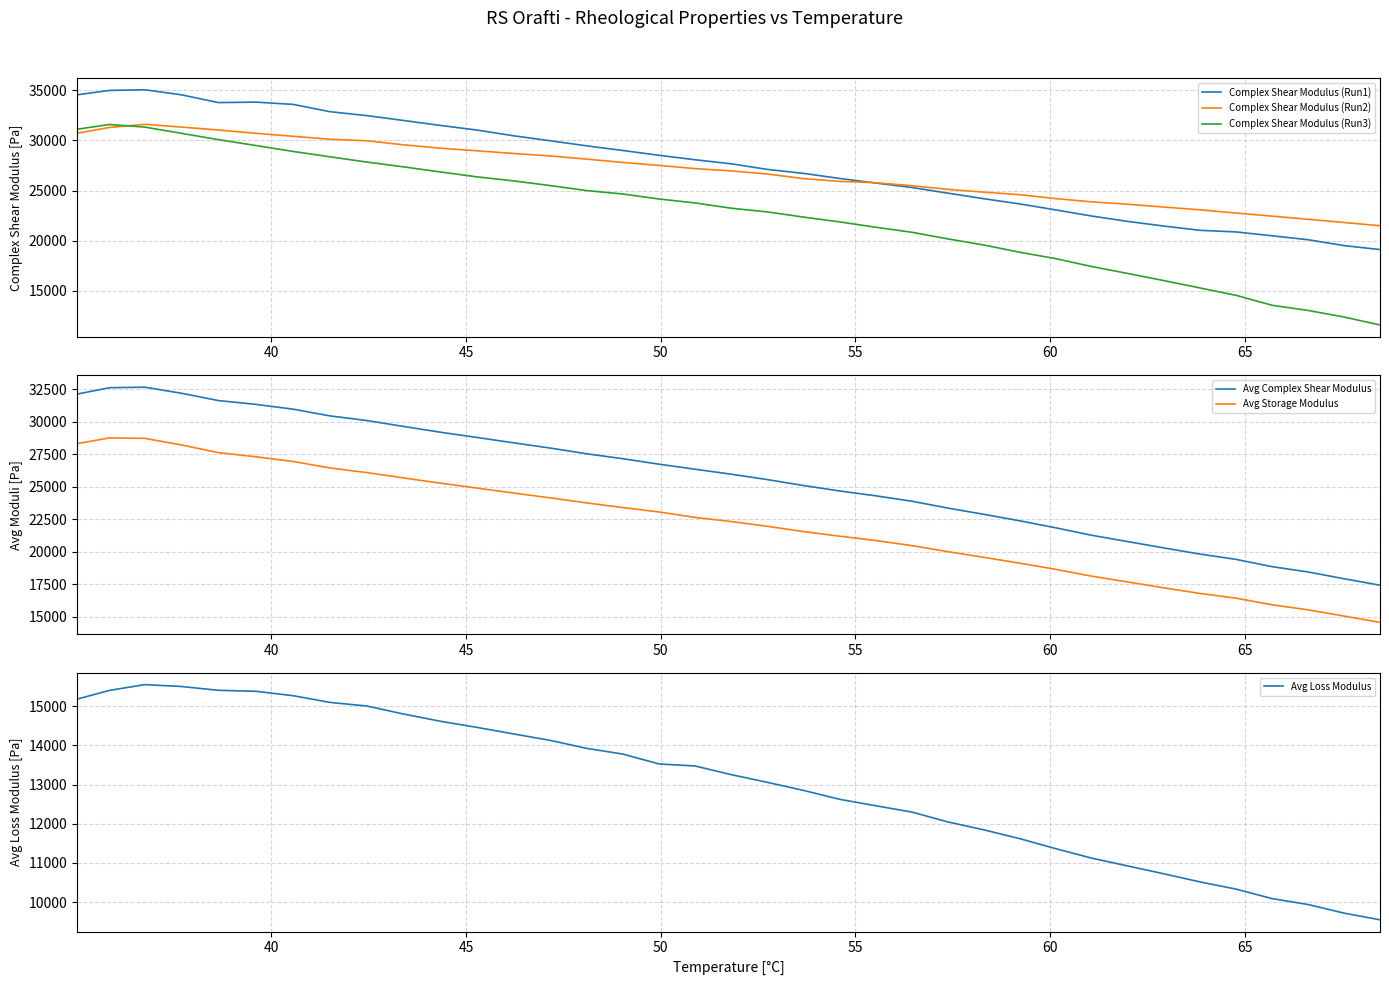

What is the maximum value for Avg Complex Shear Modulus?

32665.7